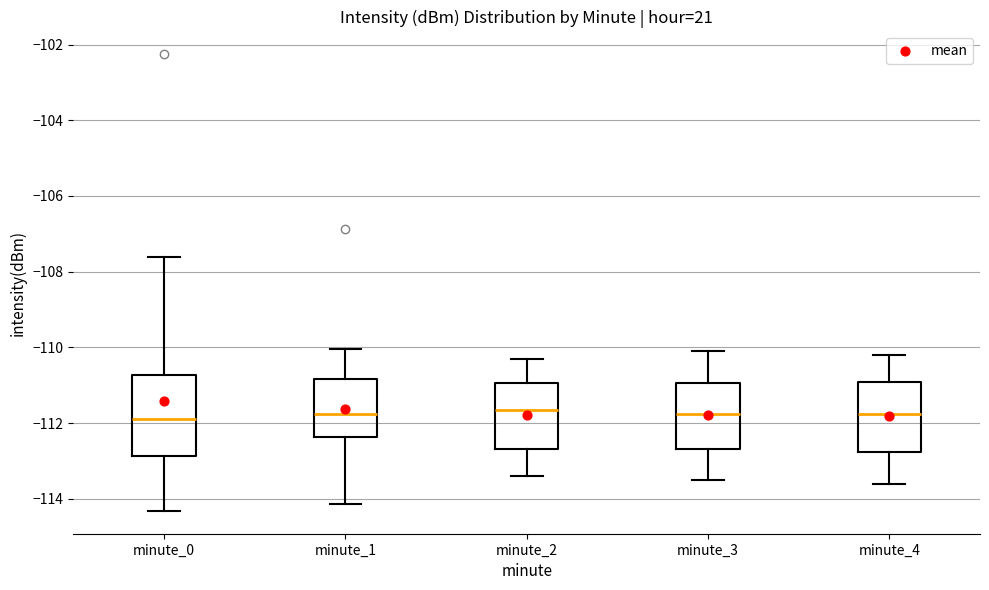

Reading left to right, read every box against the y-axis: the position of its median line, the range the box covers, and the ends of its whiskers. The values are not printed on the chart, so give them approximately, as read against the axis.

minute_0: median -111.8, box -112.8 to -110.8, whiskers -114.4 to -107.6
minute_1: median -111.8, box -112.4 to -110.8, whiskers -114.2 to -110.0
minute_2: median -111.6, box -112.6 to -111.0, whiskers -113.4 to -110.2
minute_3: median -111.8, box -112.6 to -111.0, whiskers -113.4 to -110.0
minute_4: median -111.8, box -112.8 to -111.0, whiskers -113.6 to -110.2